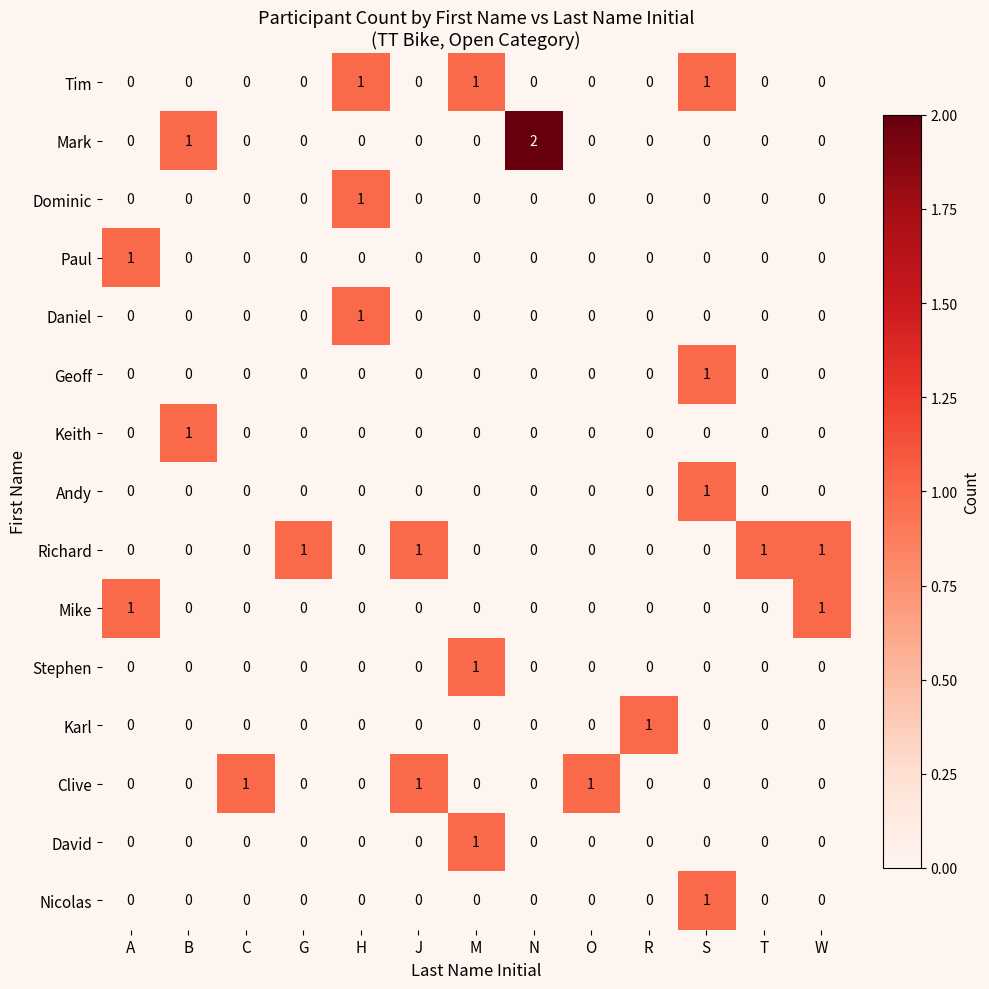

Which series has the widest spread of values?

Mark